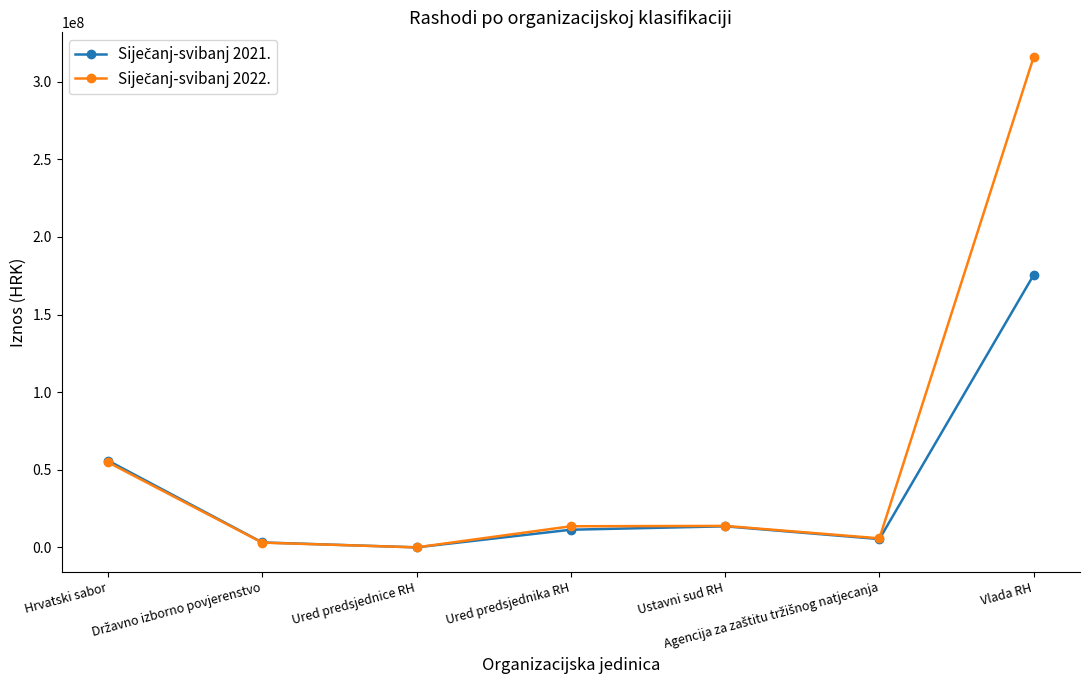

What is the spread (max minus min) of values at Ured predsjednika RH?

2221895.8